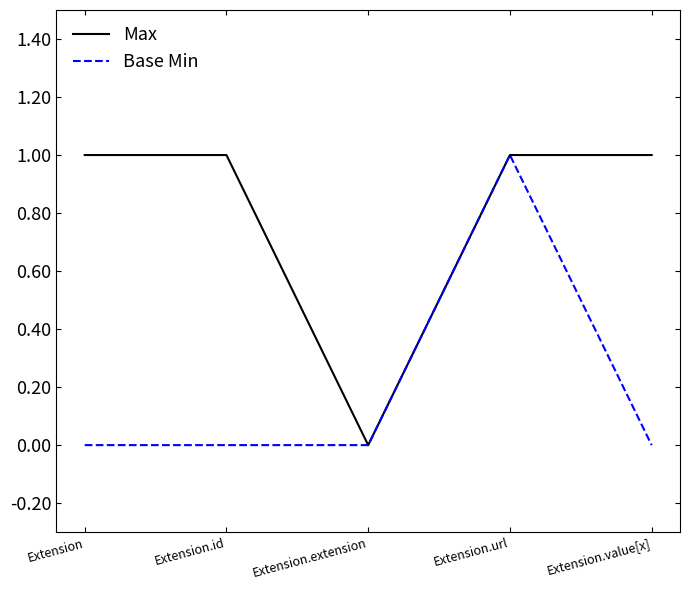

How many categories are shown in the chart?

5